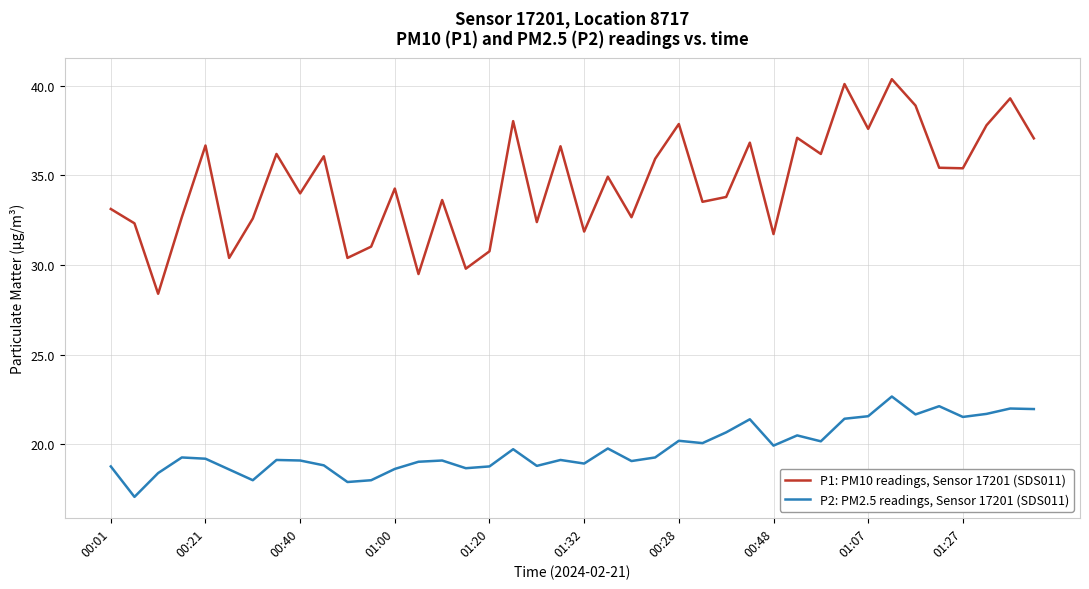

Which series has the largest total across all categories?

P1: PM10 readings, Sensor 17201 (SDS011)